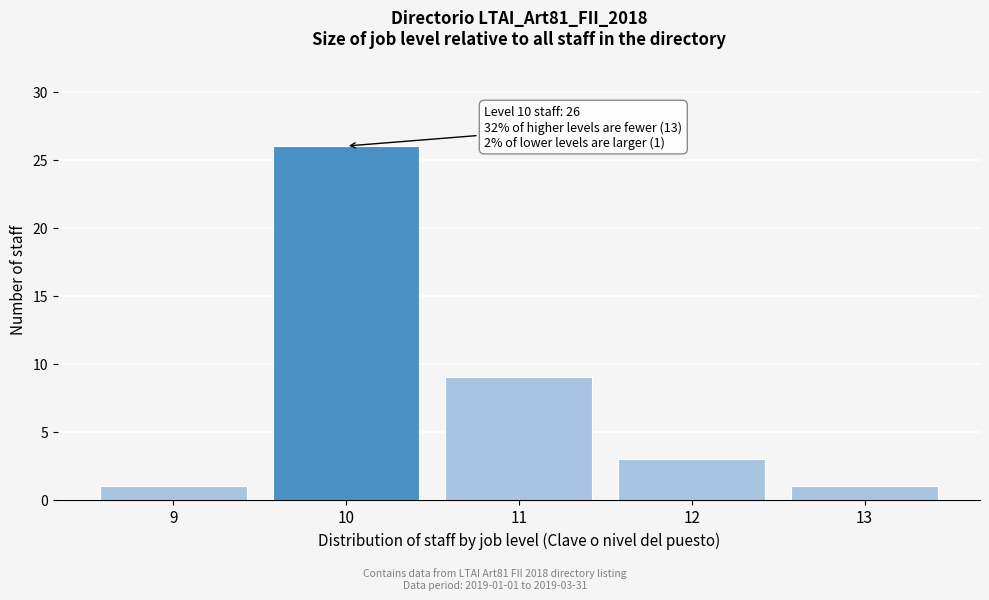

Reading right to left, extract all data points from this chart.

1	3	9	26	1